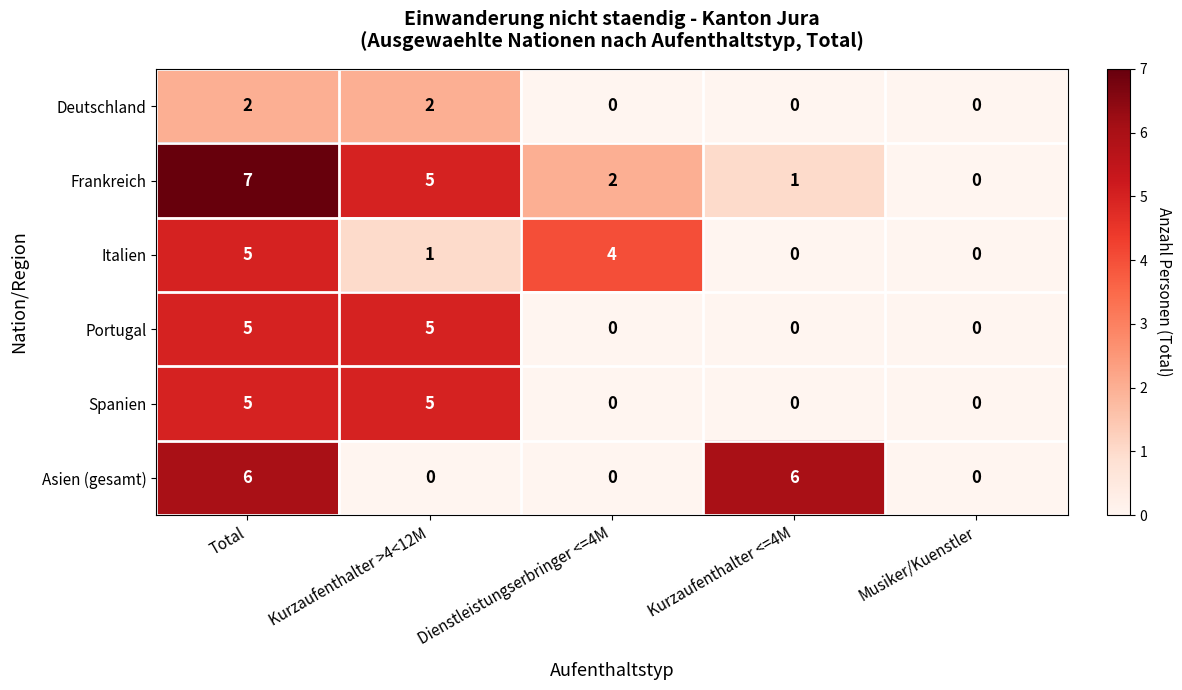

Which category has the highest value across all series?

Total